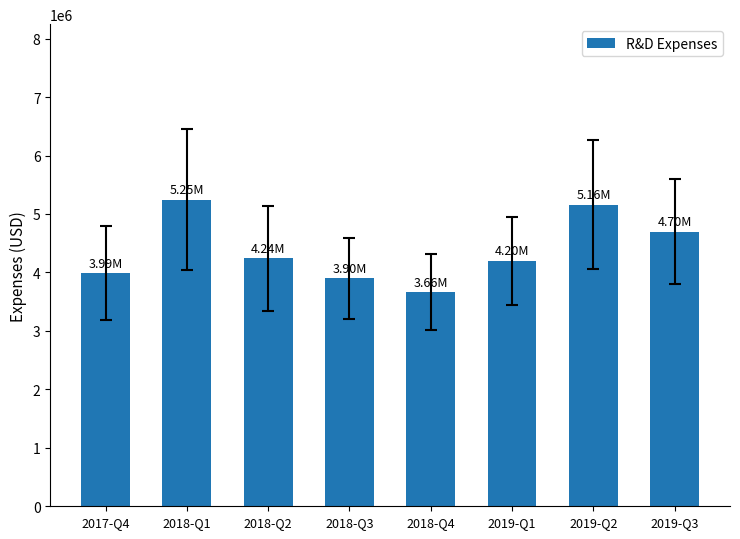

Count the number of data series in this chart.

1